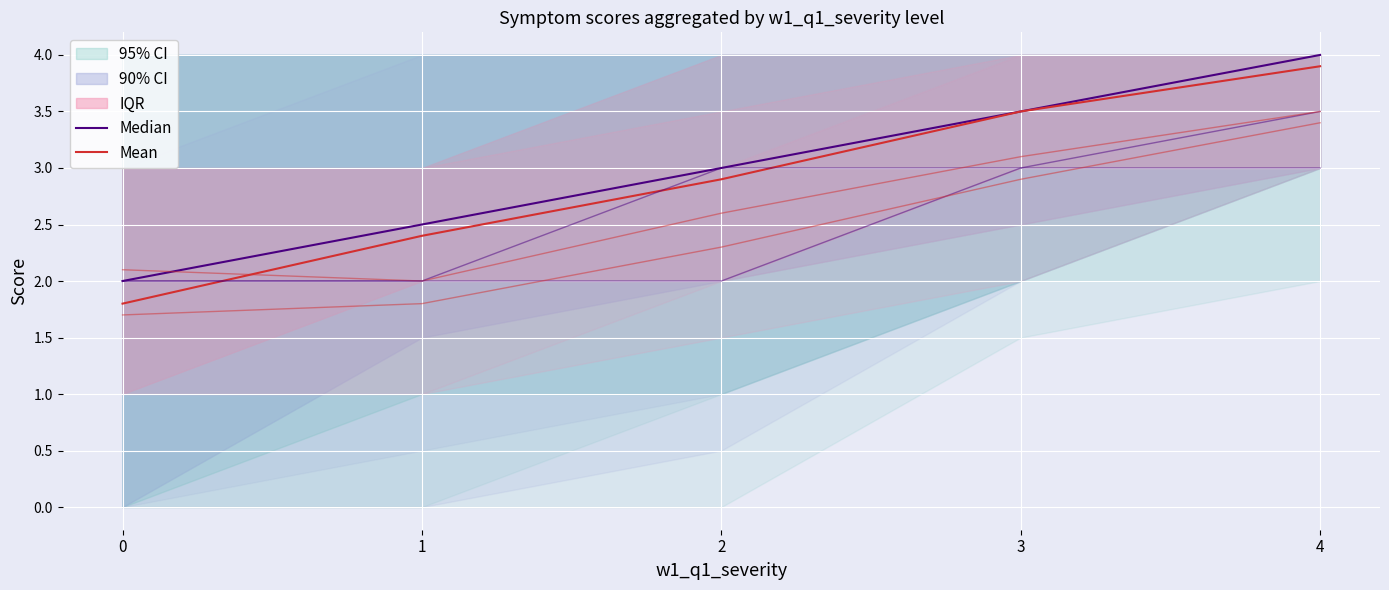

What is the smallest value displayed?

1.7